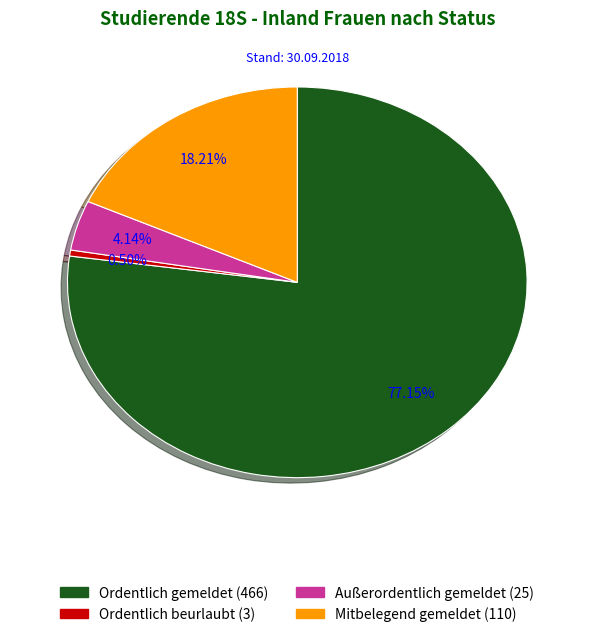

Is there a majority slice in this chart?

Yes